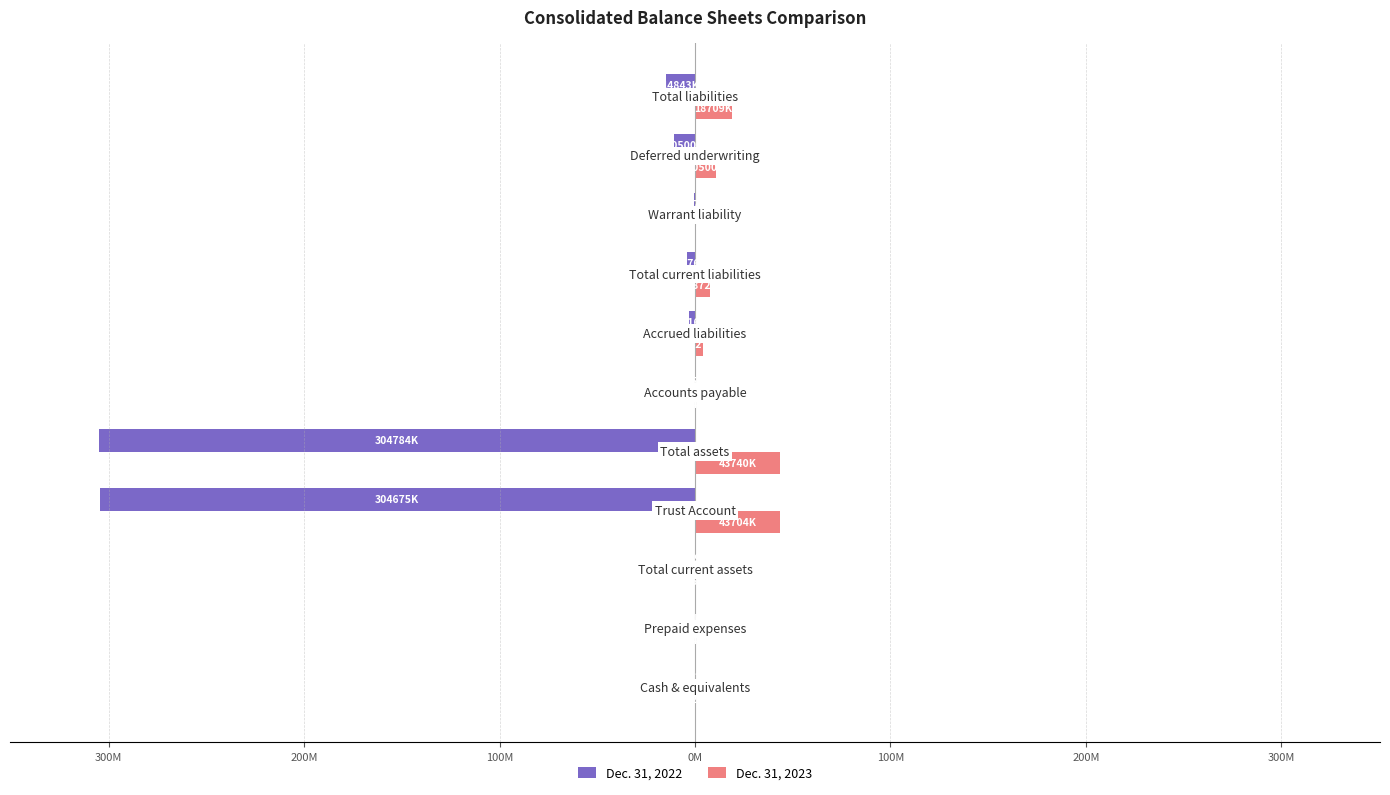

What are all the series names shown in the legend?

Dec. 31, 2022, Dec. 31, 2023